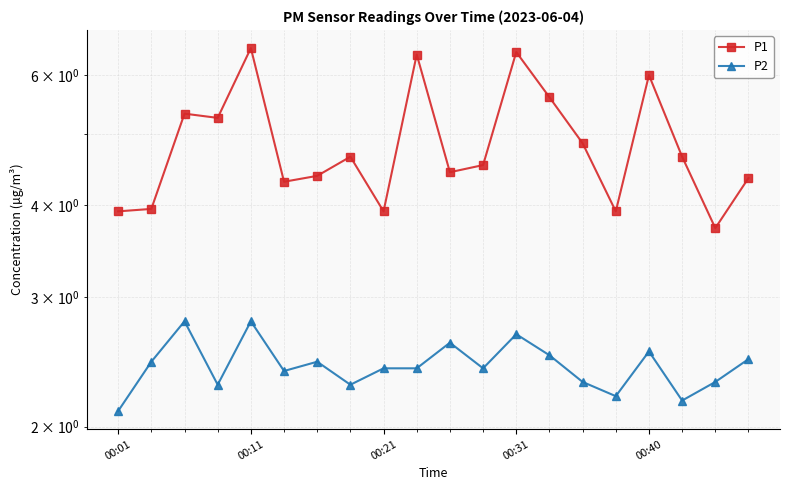

True or false: P1 has a value of 4.7 at 17.

True